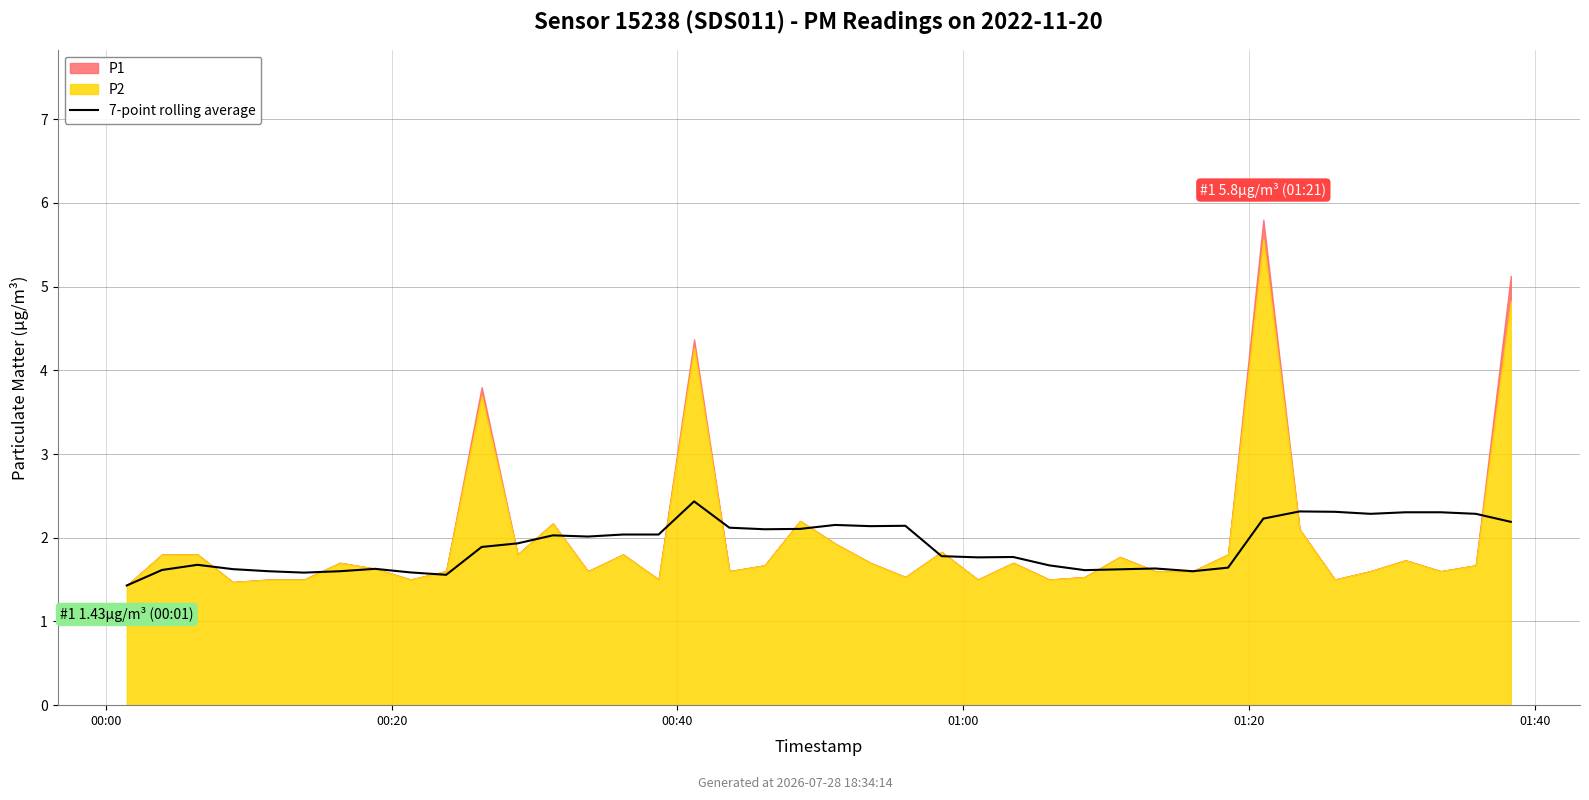

Reading left to right, transcribe all the data shown in this chart.

1.4	1.6	1.7	1.6	1.6	1.6	1.6	1.6	1.6	1.6	1.9	1.9	2.0	2.0	2.0	2.0	2.4	2.1	2.1	2.1	2.2	2.1	2.1	1.8	1.8	1.8	1.7	1.6	1.6	1.6	1.6	1.6	2.2	2.3	2.3	2.3	2.3	2.3	2.3	2.2